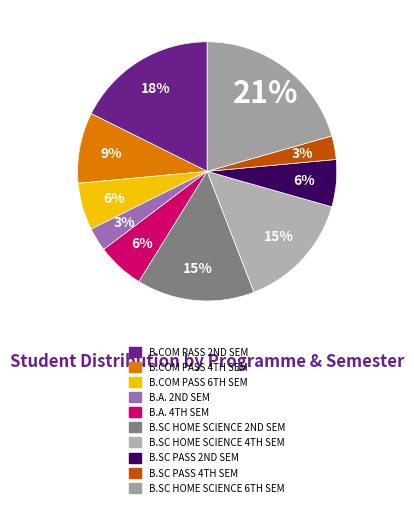

To the nearest percent, what is the average slice percentage?

10%